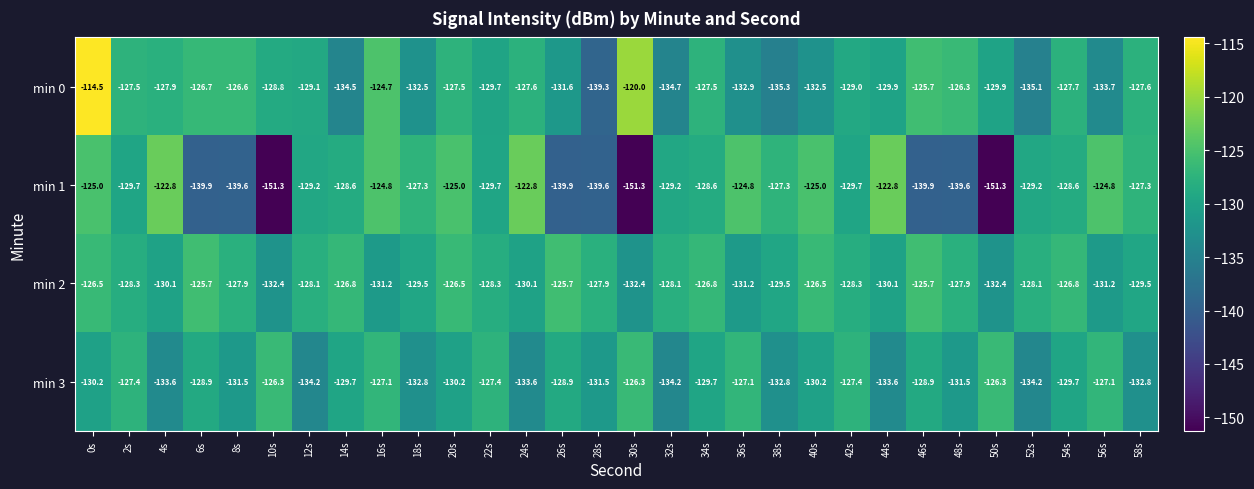

The min 0 series shows -134.7 at 32s. True or false?

True